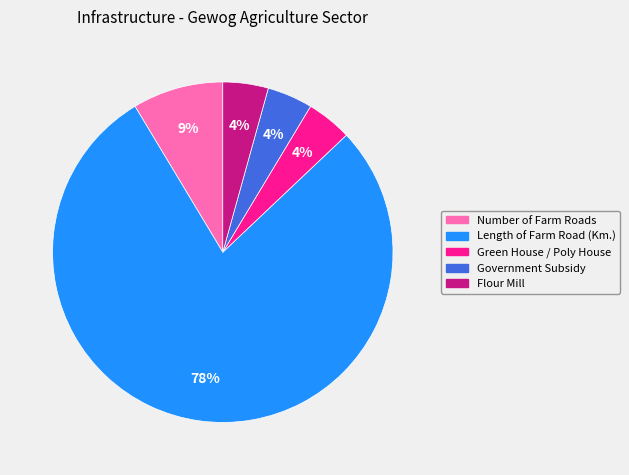

The Number of Farm Roads slice represents 9% of the pie. True or false?

True